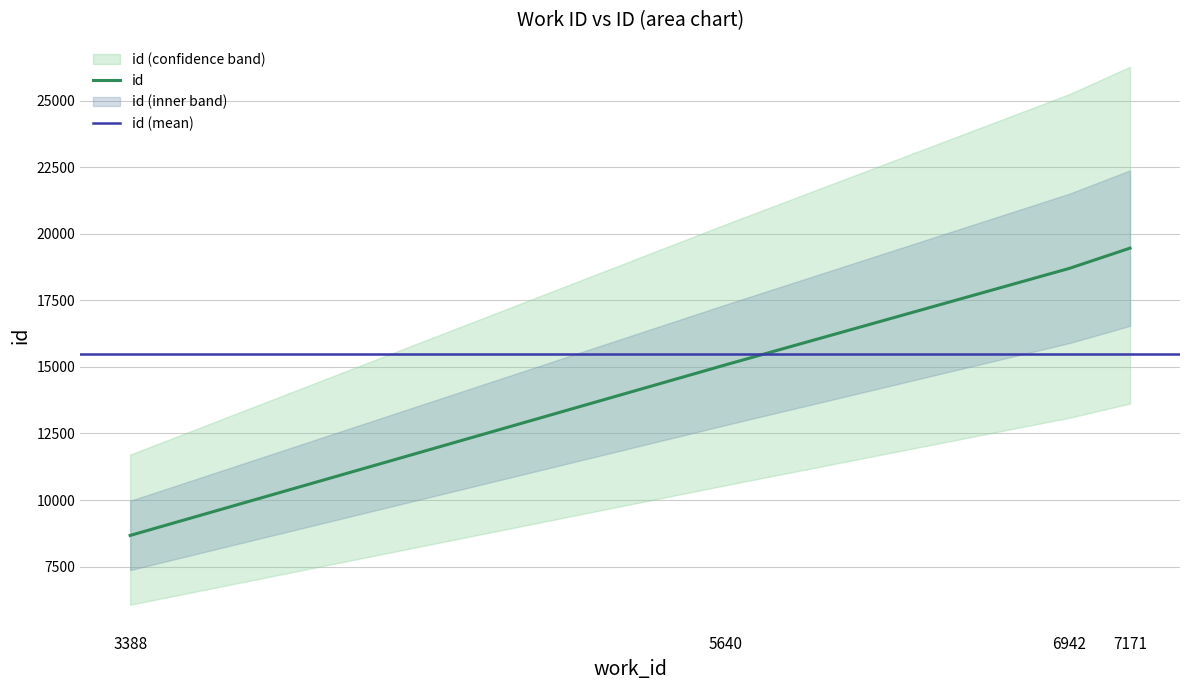

What is the average value?

15478